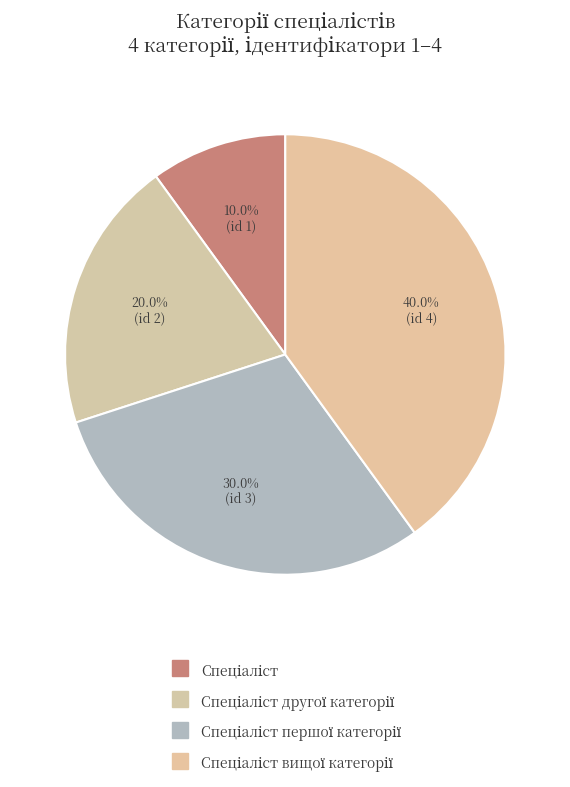

How many slices are in this pie chart?

4